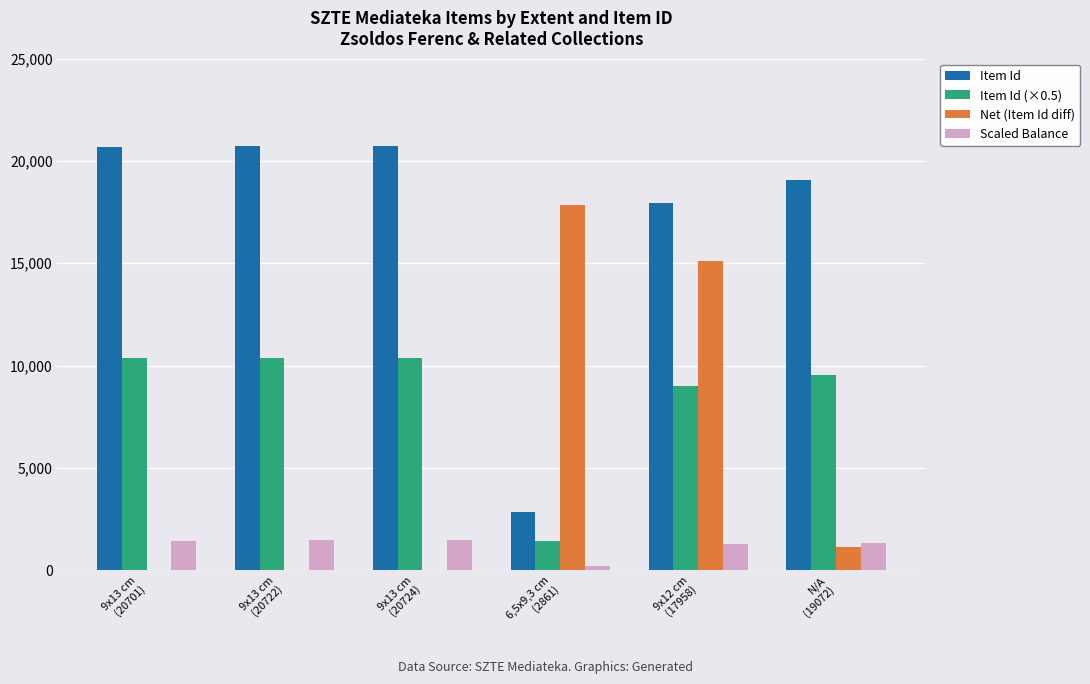

Does the chart contain stacked bars?

No